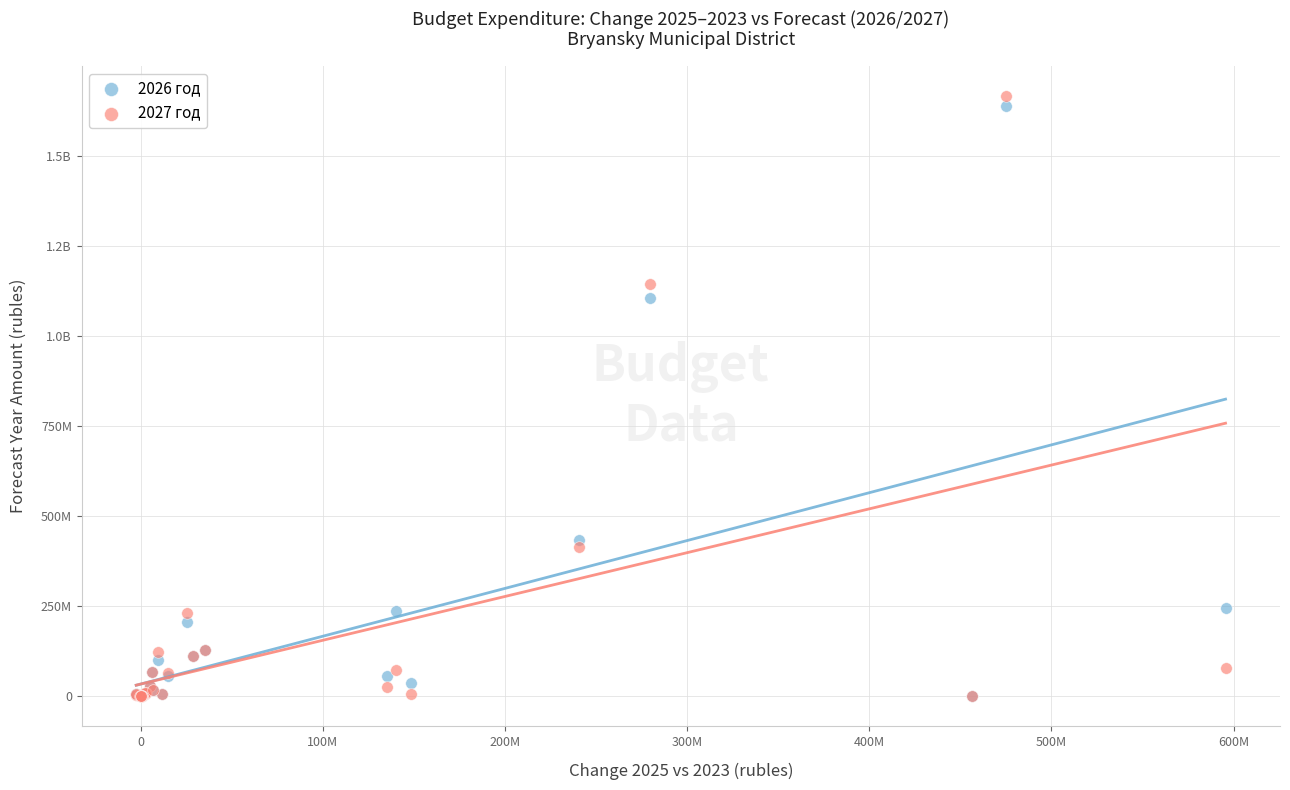

What are all the series names shown in the legend?

2026 год, 2027 год